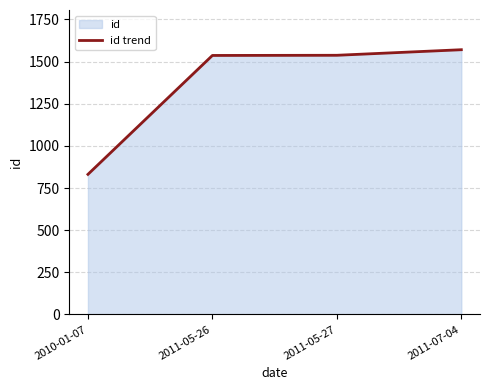

Rank the categories by value from lowest to highest.

2010-01-07, 2011-05-26, 2011-05-27, 2011-07-04